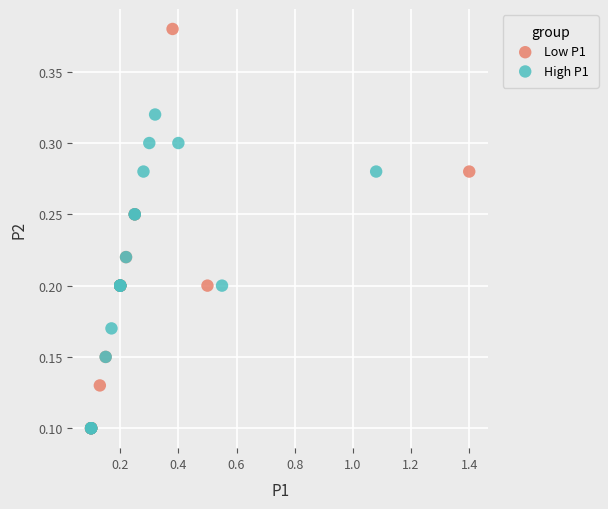

Which series reaches the maximum Y coordinate?

Low P1